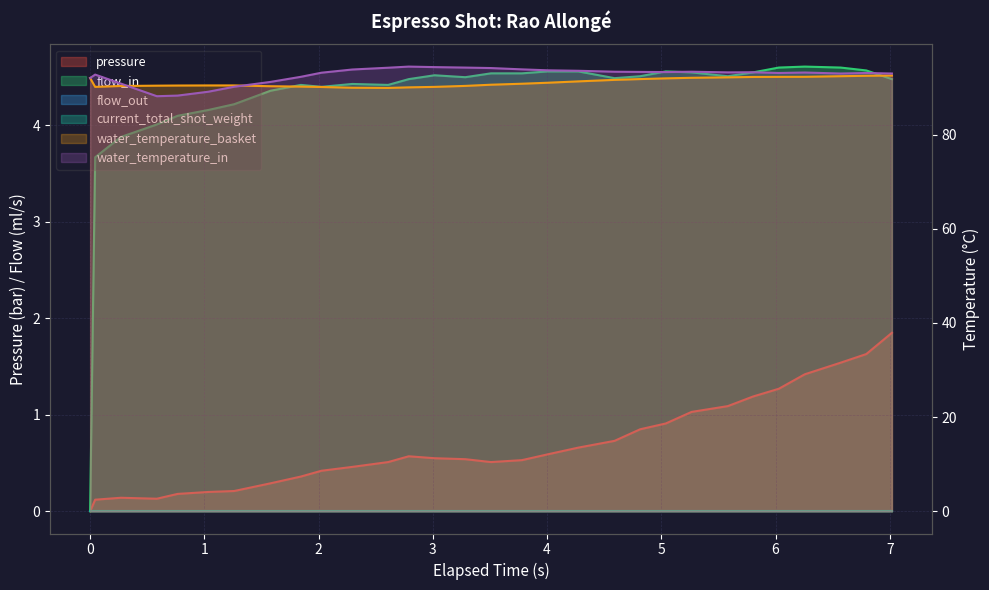

What is the difference between the maximum and second lowest values in the pressure series?

1.7